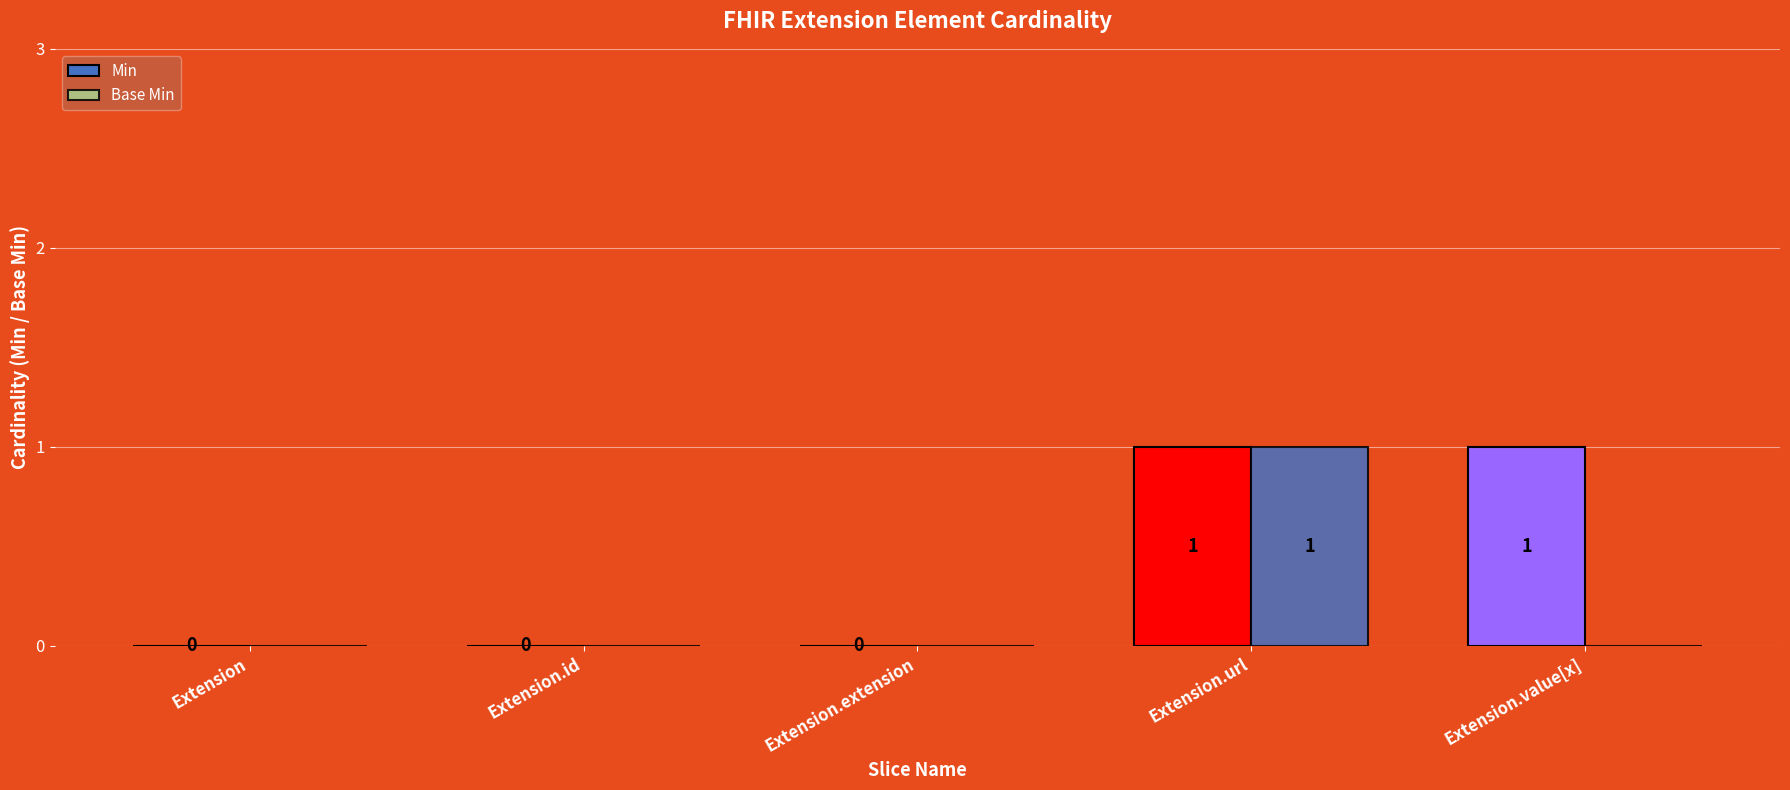

How many groups of bars are there?

5